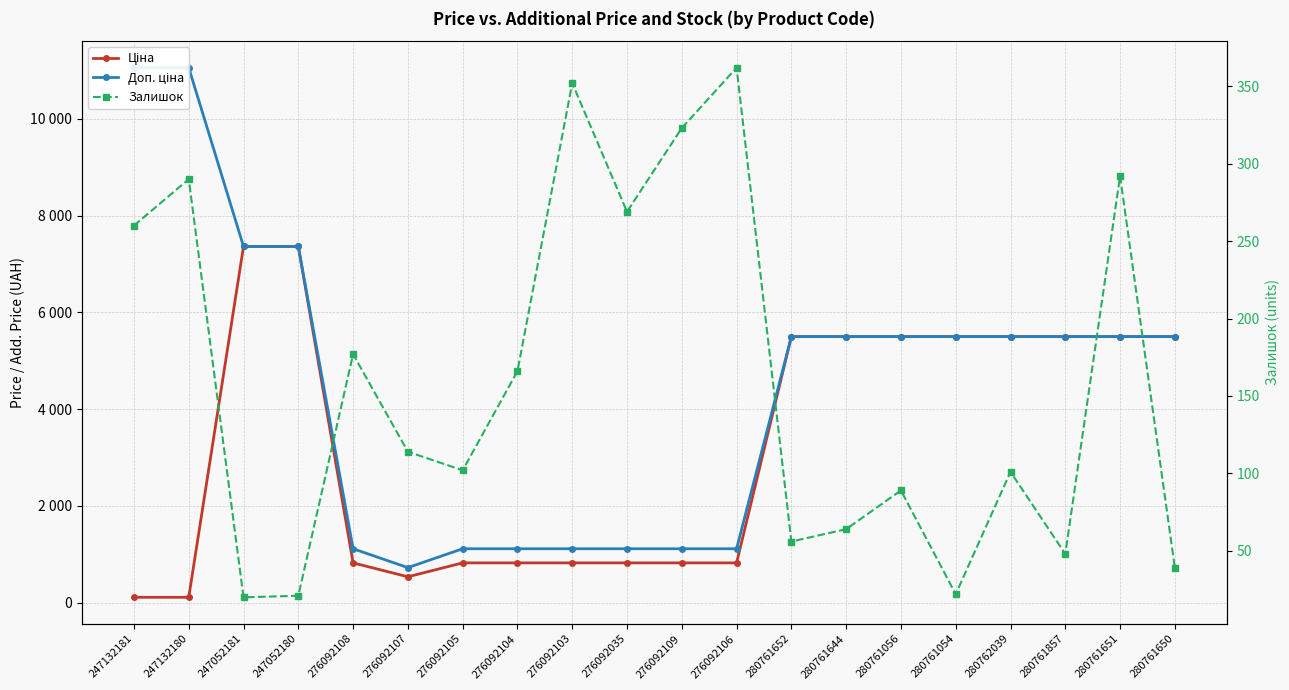

True or false: Ціна and Доп. ціна intersect in this chart.

False